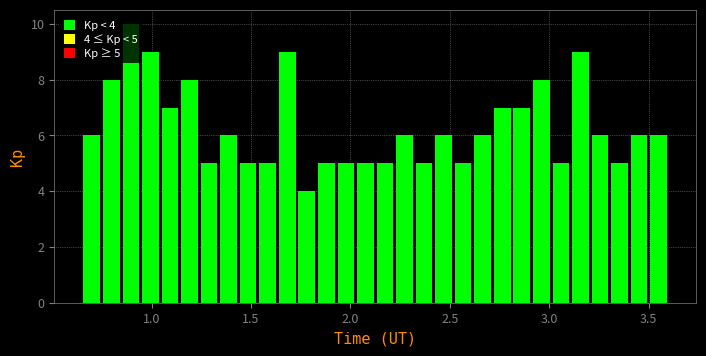

Read against the x-axis, roughly where is the centre of the tallest bar?

0.90